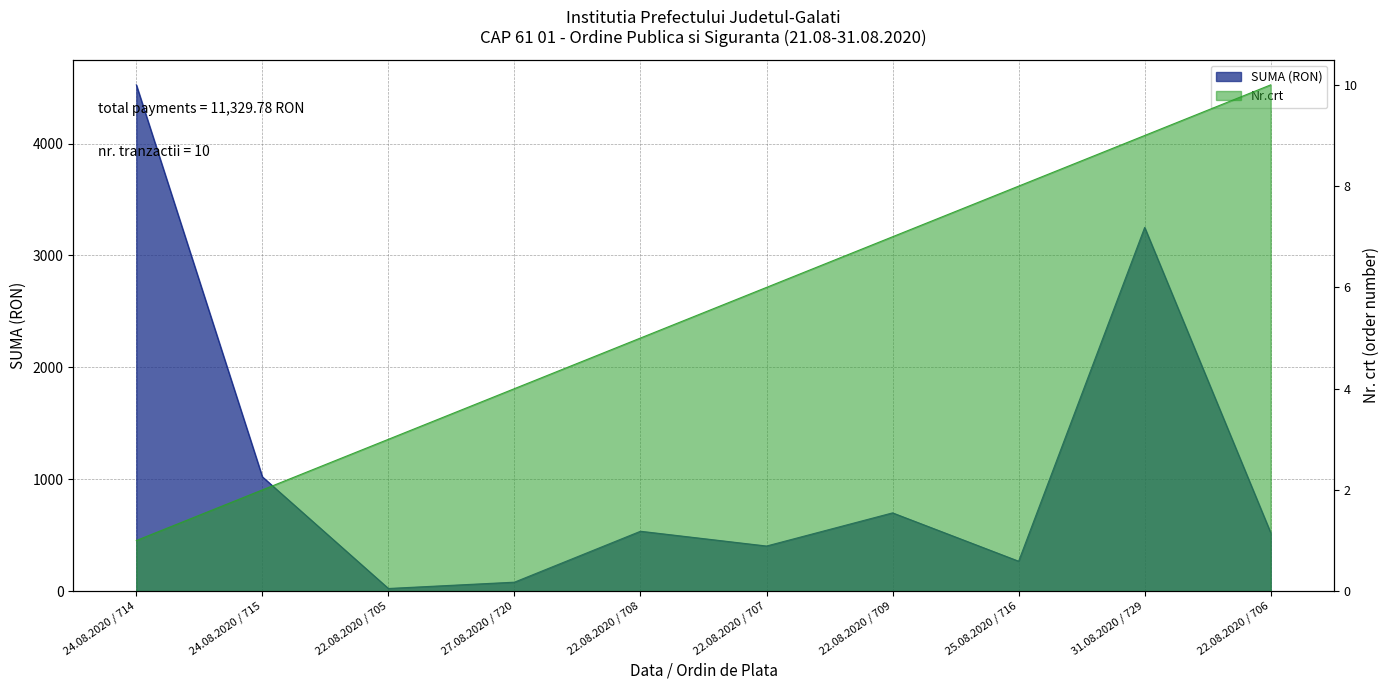

Reading right to left, what are all the values shown in this chart?

SUMA: 22.08.2020 / 706=521.7	31.08.2020 / 729=3250.8	25.08.2020 / 716=267.8	22.08.2020 / 709=699.7	22.08.2020 / 707=403.4	22.08.2020 / 708=535.5	27.08.2020 / 720=80.4	22.08.2020 / 705=23.9	24.08.2020 / 715=1021.9	24.08.2020 / 714=4524.7
Nr.crt: 22.08.2020 / 706=10.0	31.08.2020 / 729=9.0	25.08.2020 / 716=8.0	22.08.2020 / 709=7.0	22.08.2020 / 707=6.0	22.08.2020 / 708=5.0	27.08.2020 / 720=4.0	22.08.2020 / 705=3.0	24.08.2020 / 715=2.0	24.08.2020 / 714=1.0